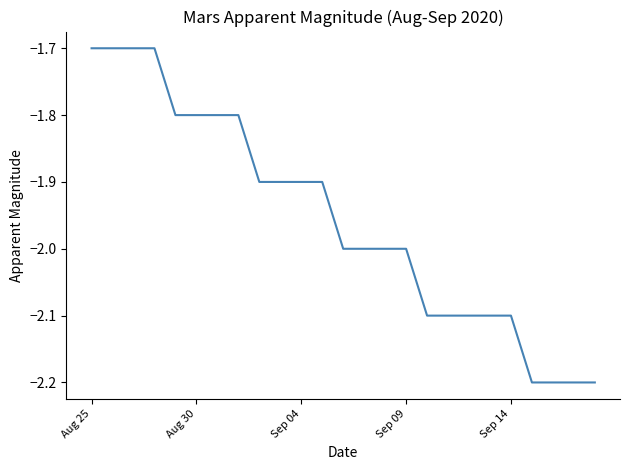

What is the smallest value displayed?

-2.2